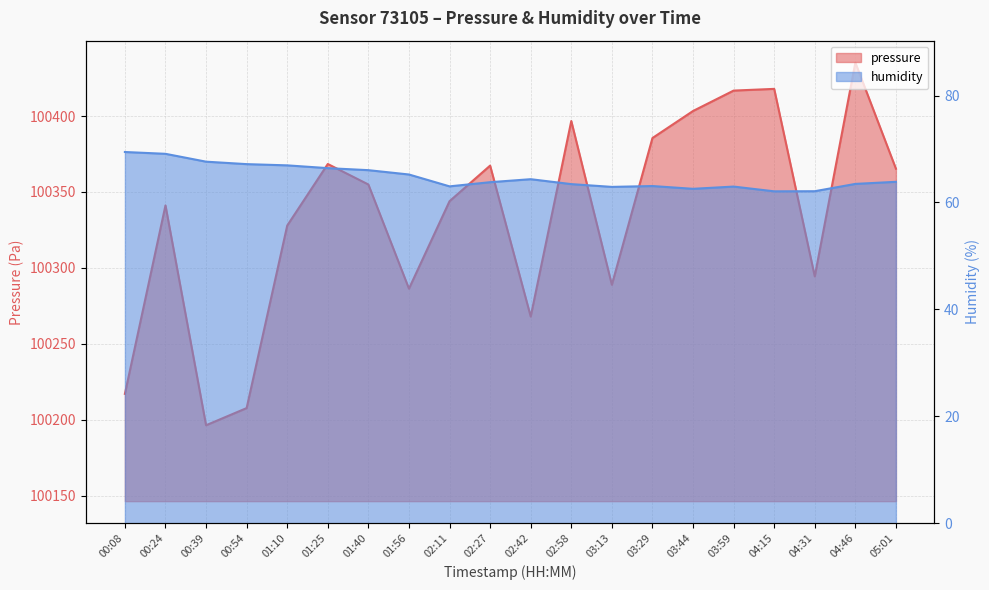

At which category does humidity reach its first local peak?

02:42